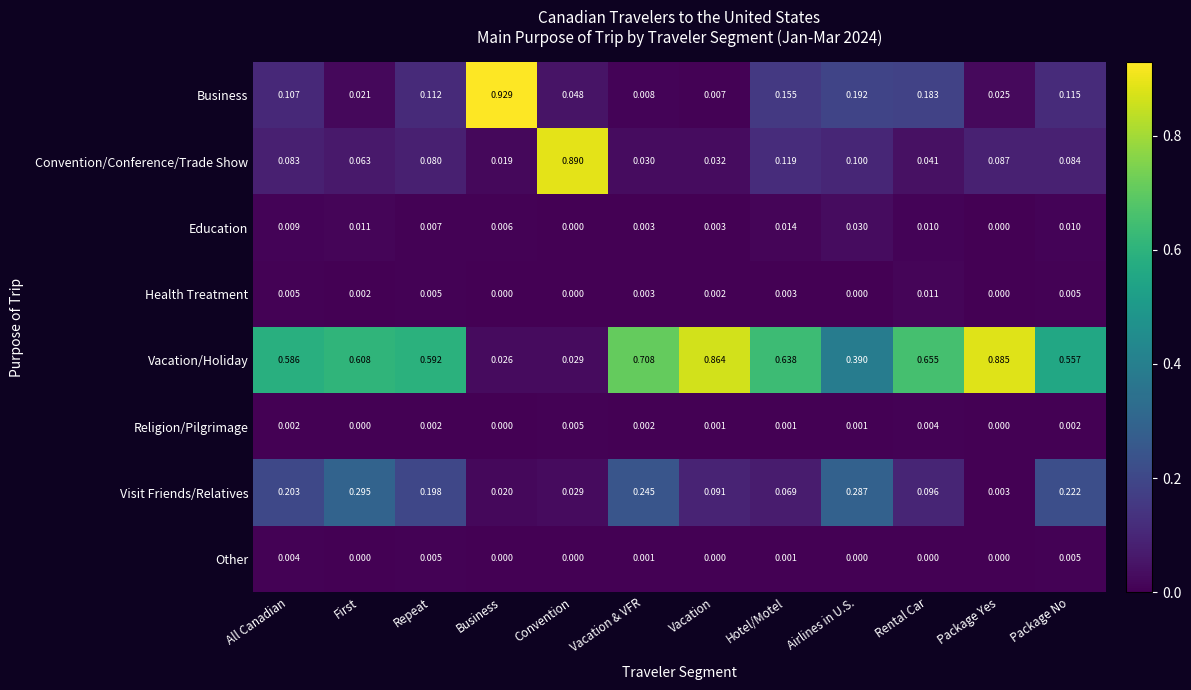

Where is Business nearest to the value 0?

Vacation